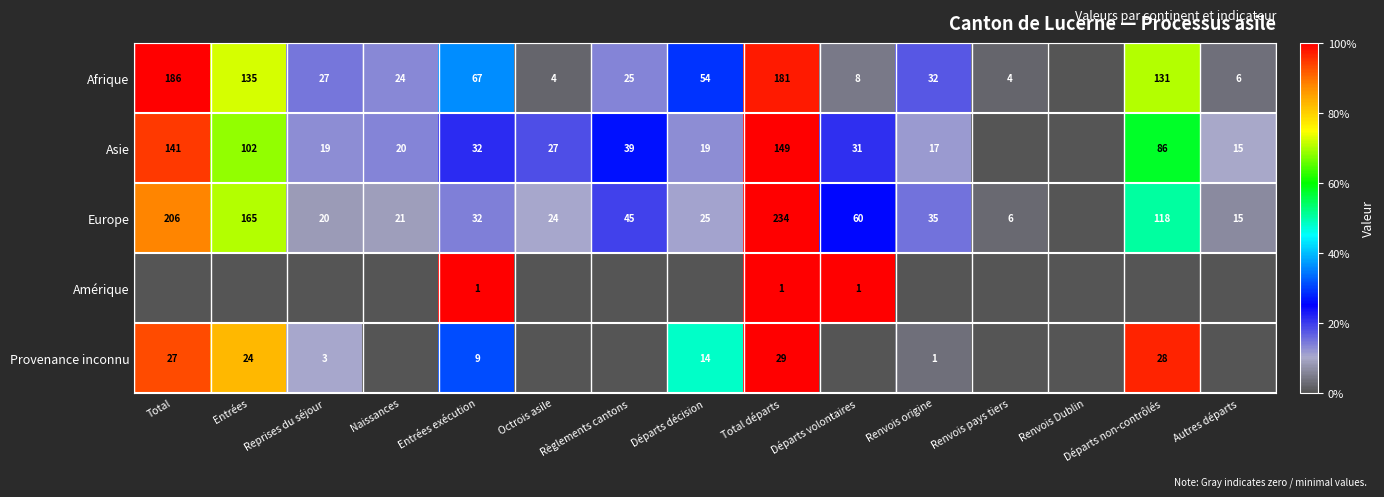

Which series changed the most between Entrées exécution and Total départs?

Europe